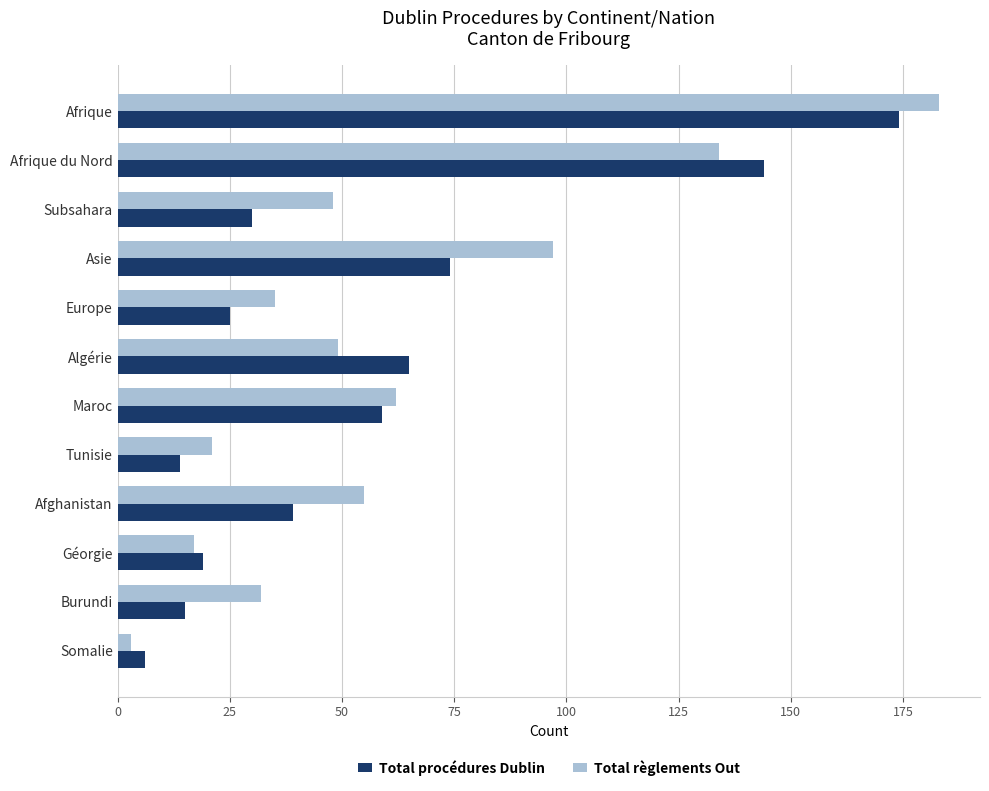

The Total procédures Dublin series shows 4 at Burundi. True or false?

False